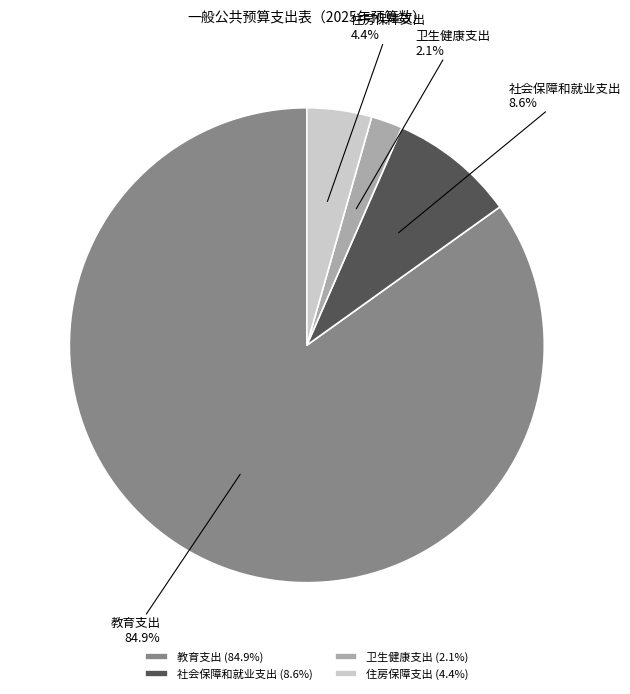

Is there any slice that represents more than half of the pie?

Yes